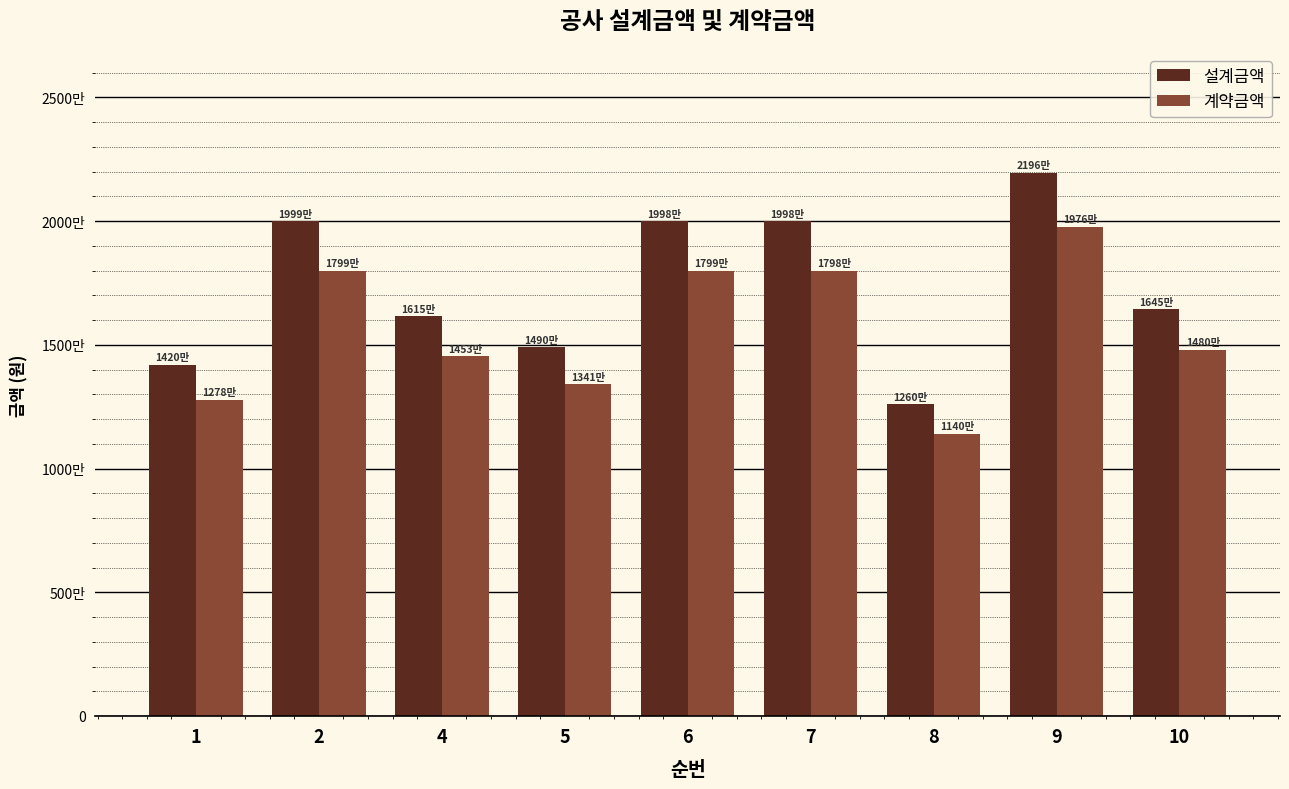

What is the value of the 계약금액 bar at the 4th from the left?

13410000